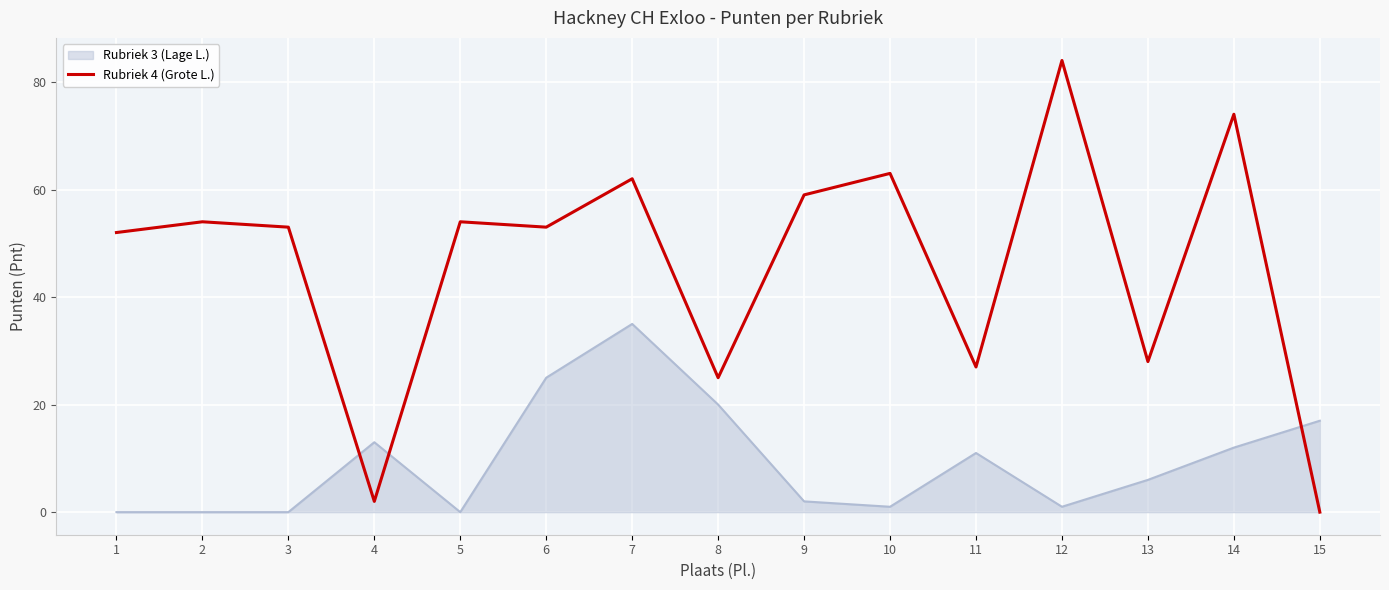

Where do Rubriek 4 (Grote L.) and Rubriek 3 (Lage L.) first cross each other?

3 and 4